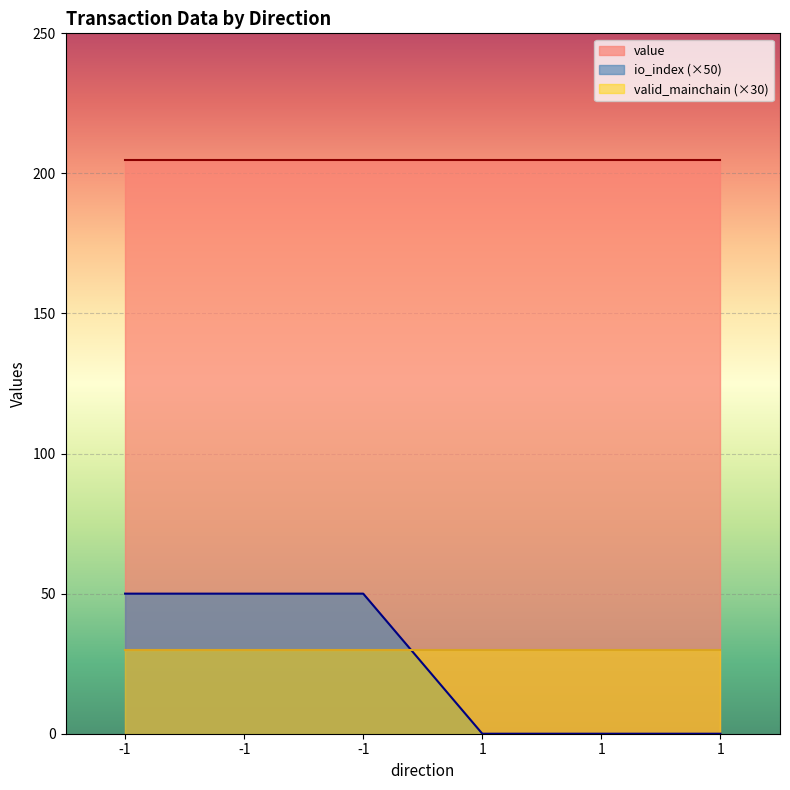

Does the chart display data point markers on the line(s)?

No